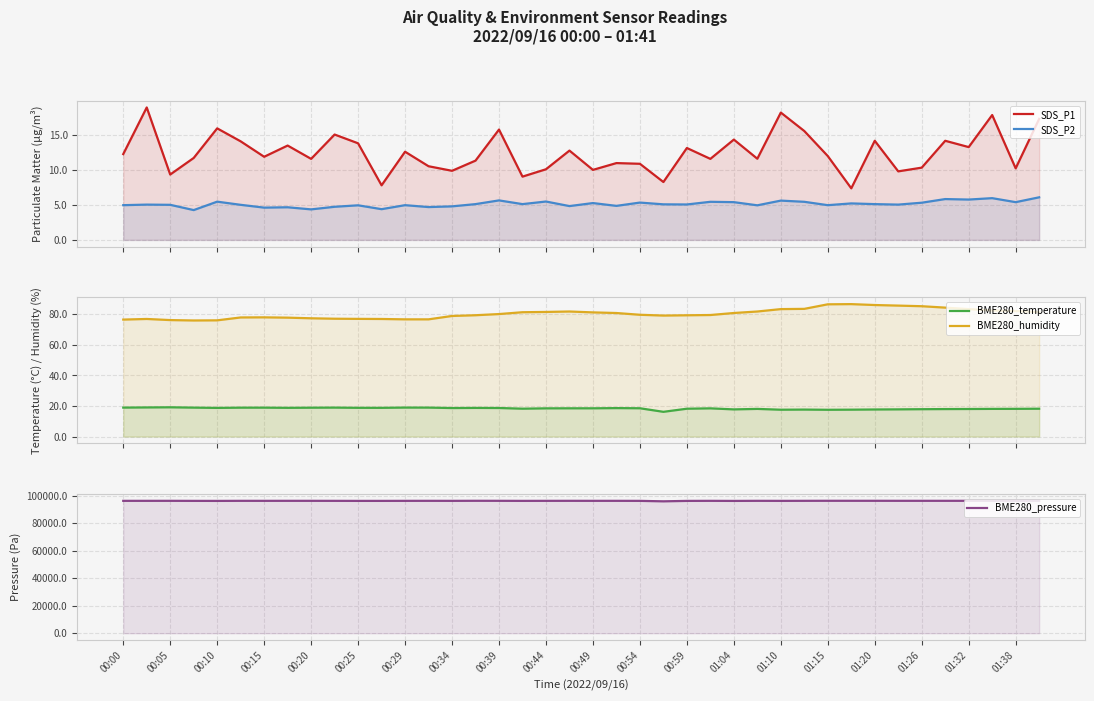

What is the sum of all SDS_P2 values?

204.7